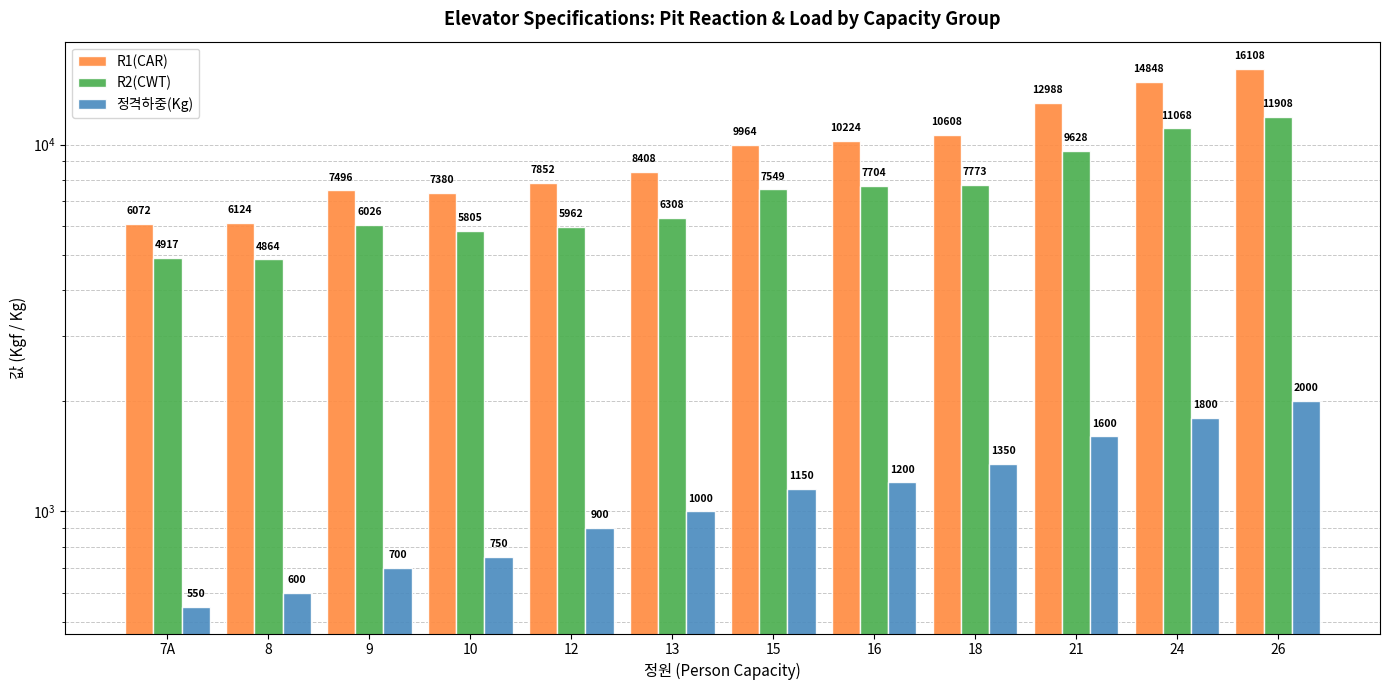

Reading left to right, list all the values displayed in this chart.

R1(CAR): 7A=6072	8=6124	9=7496	10=7380	12=7852	13=8408	15=9964	16=10224	18=10608	21=12988	24=14848	26=16108
R2(CWT): 7A=4917	8=4864	9=6026	10=5805	12=5962	13=6308	15=7549	16=7704	18=7773	21=9628	24=11068	26=11908
정격하중(Kg): 7A=550	8=600	9=700	10=750	12=900	13=1000	15=1150	16=1200	18=1350	21=1600	24=1800	26=2000